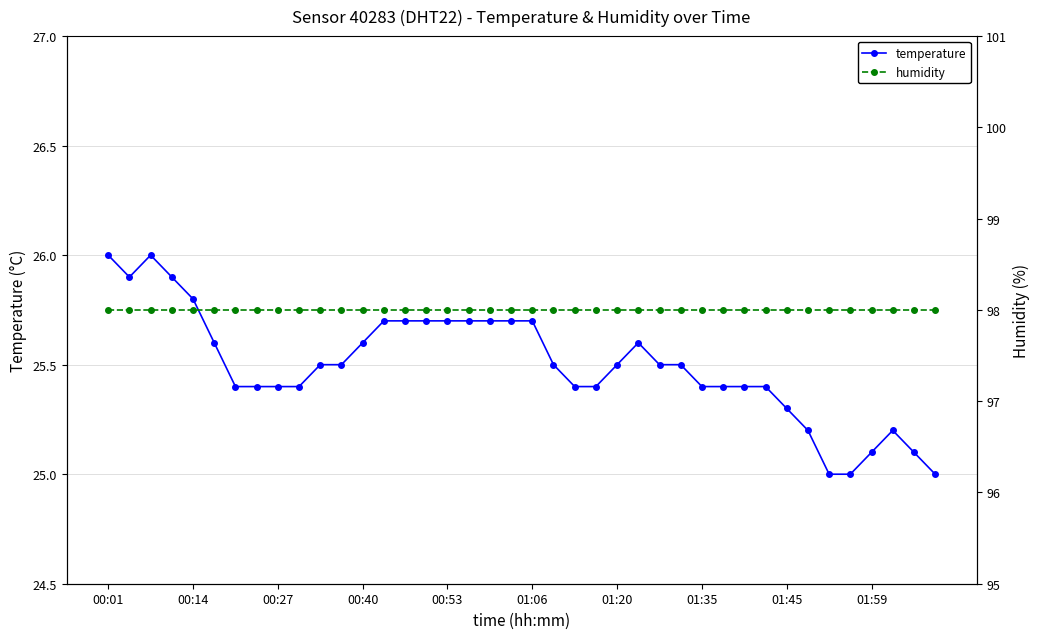

What position from the right is 30?

10